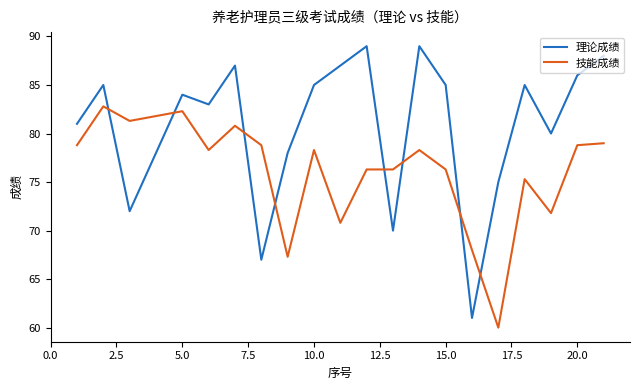

Which series has the largest total across all categories?

理论成绩